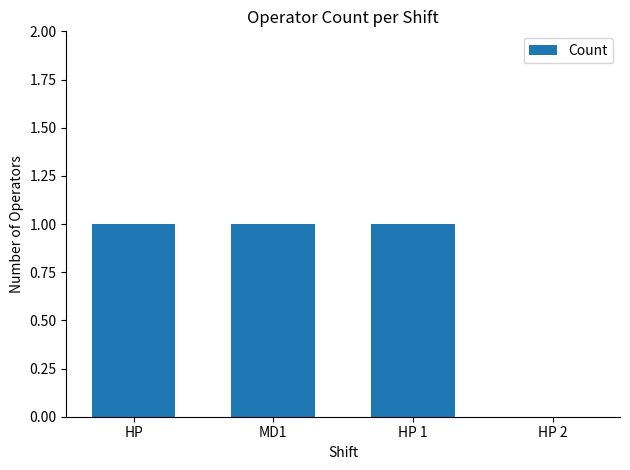

What is the change in value from HP to HP 2?

-1